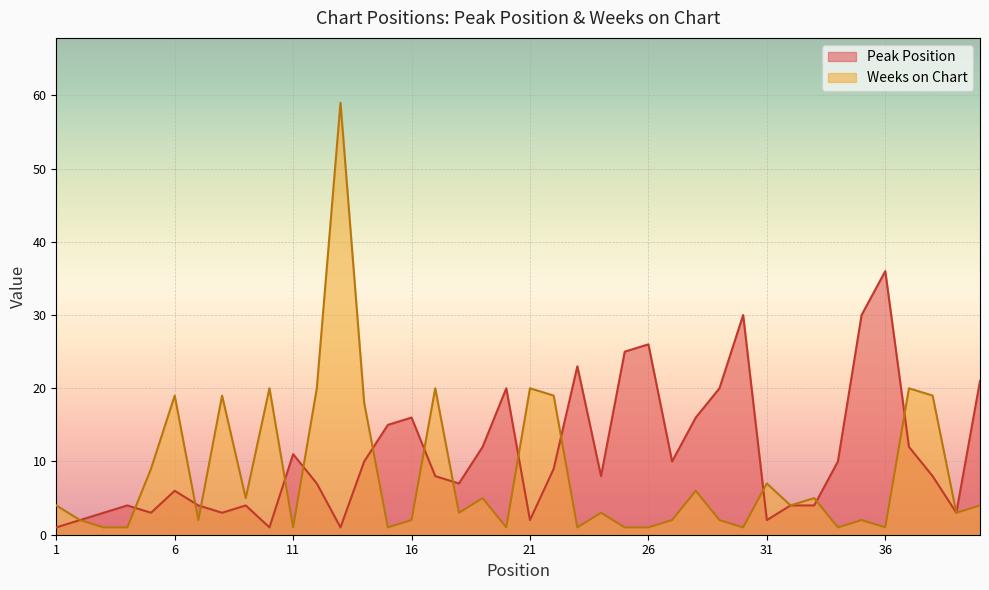

Rank the categories by Peak Position value from highest to lowest.

36, 30, 35, 26, 25, 23, 40, 20, 29, 16, 28, 15, 19, 37, 11, 14, 27, 34, 22, 17, 24, 38, 12, 18, 6, 4, 7, 9, 32, 33, 3, 5, 8, 39, 2, 21, 31, 1, 10, 13